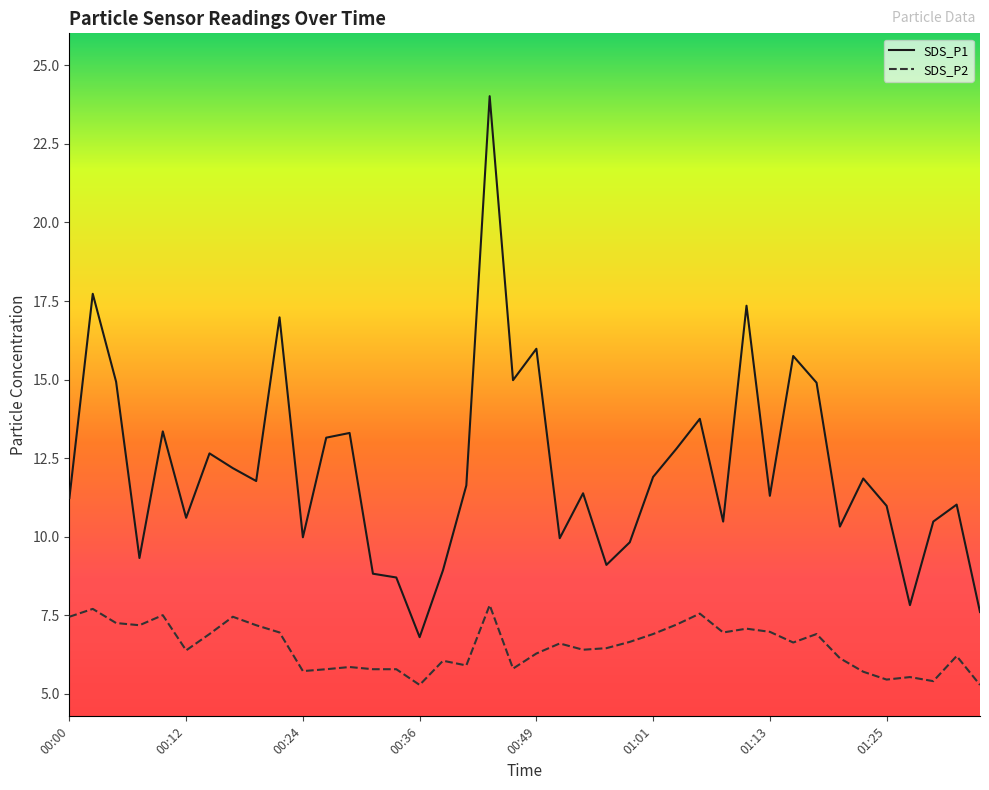

What is the difference between the maximum and minimum values in the SDS_P1 series?

17.2